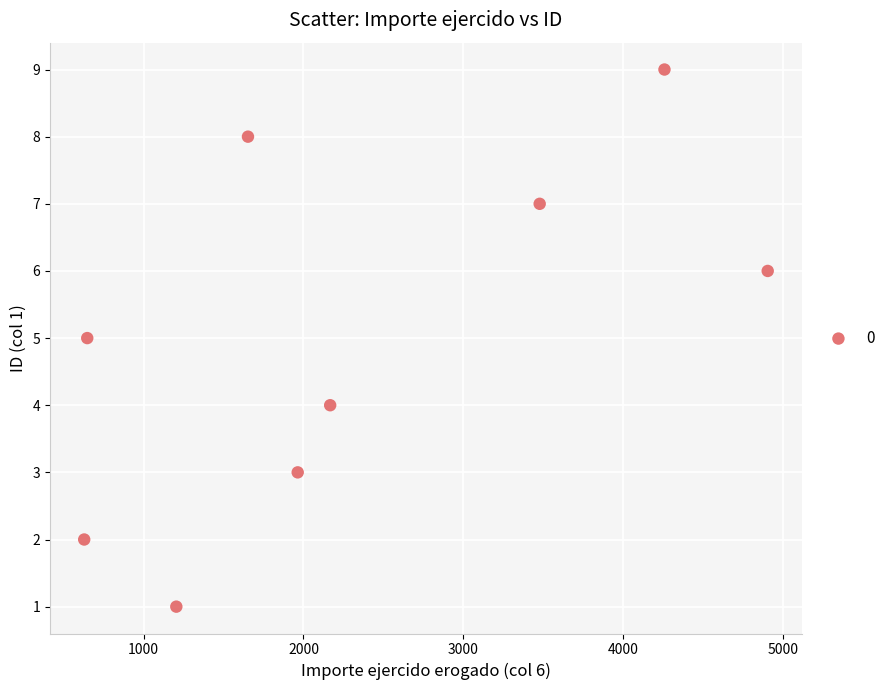

What is the average Y value?

5